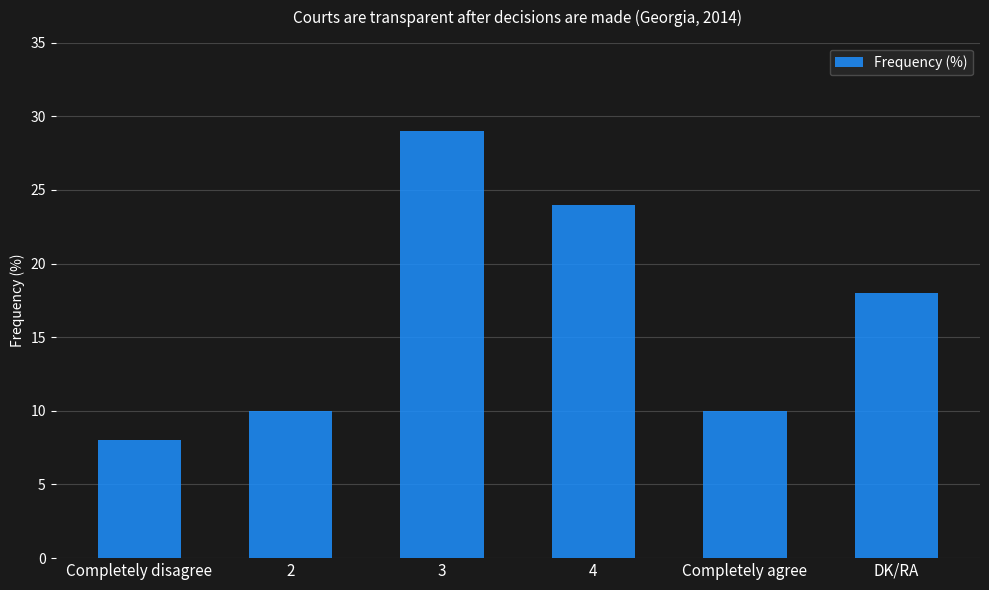

Reading left to right, list all the values displayed in this chart.

8	10	29	24	10	18